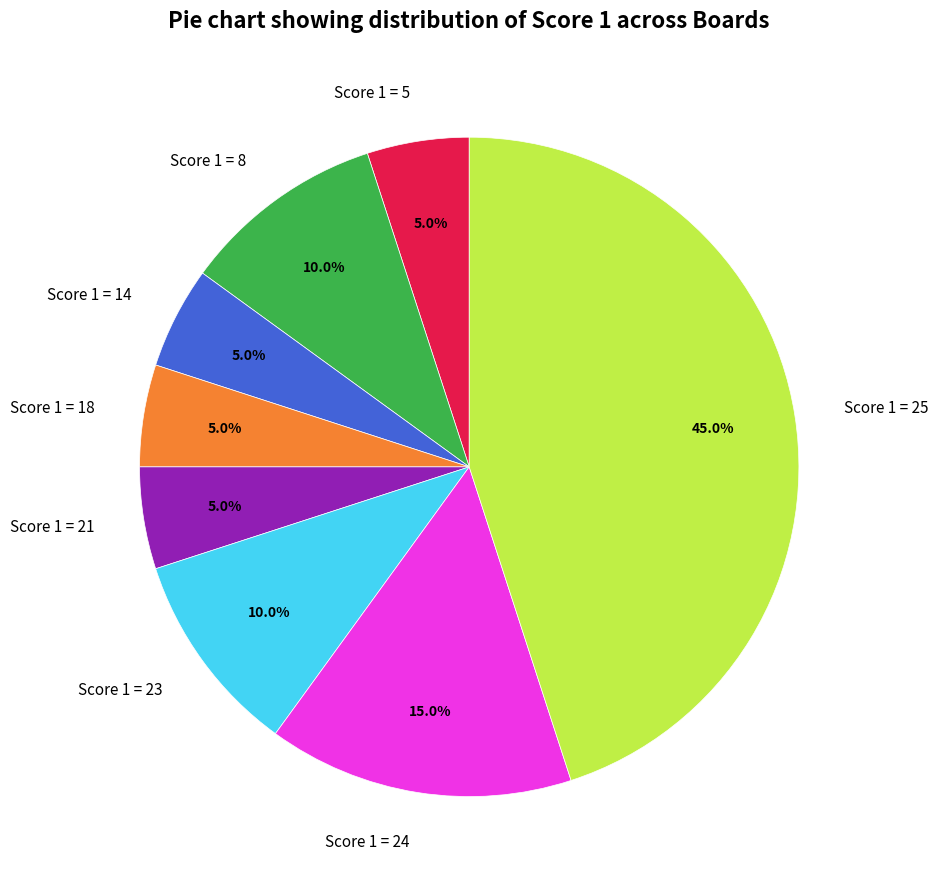

Do Score 1 = 14 and Score 1 = 8 together represent more than half of the pie?

No